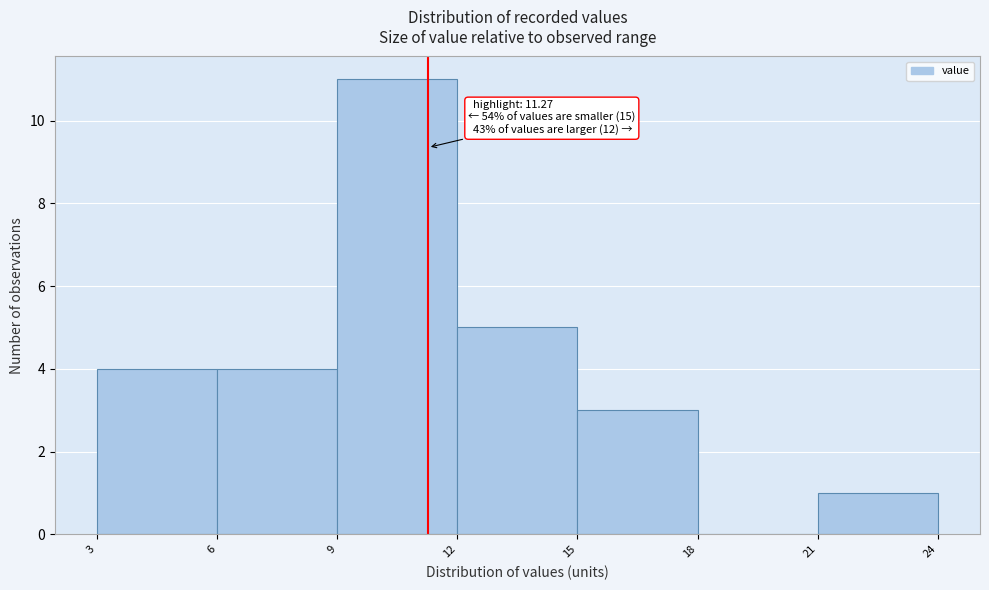

Over which range of the x-axis is the bar tallest?

9 to 12